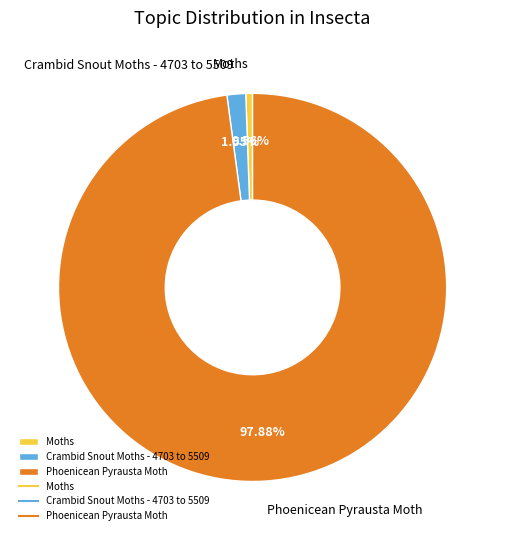

Rank the categories by value from highest to lowest.

Phoenicean Pyrausta Moth, Crambid Snout Moths - 4703 to 5509, Moths